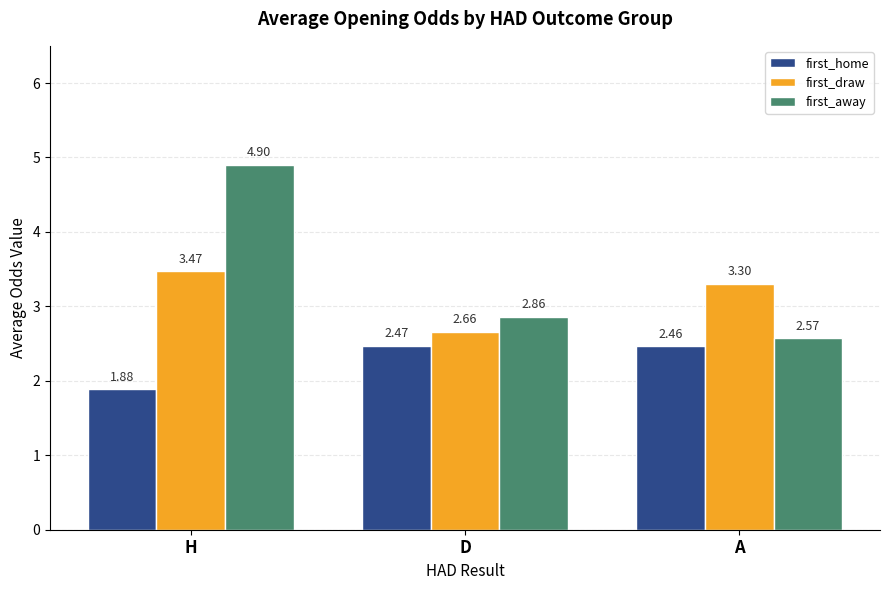

Where is first_home nearest to the value 2?

H